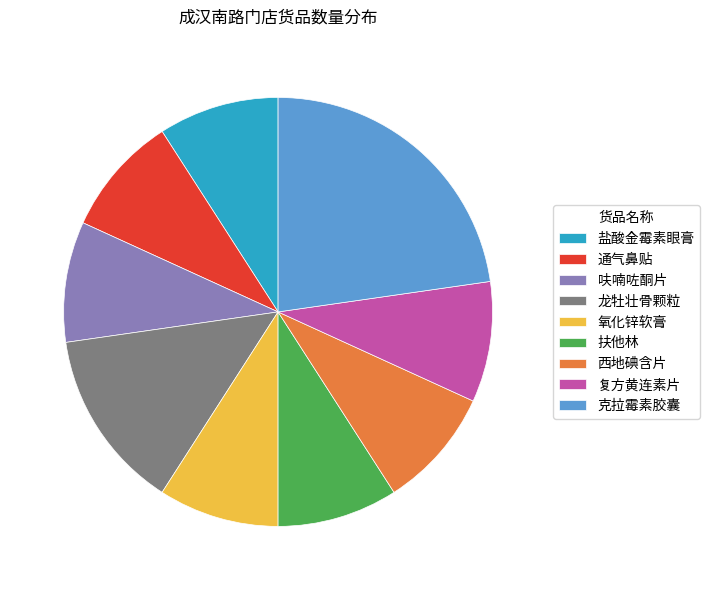

What is the ratio of the value at 盐酸金霉素眼膏 to the value at 呋喃咗酮片?

1.0